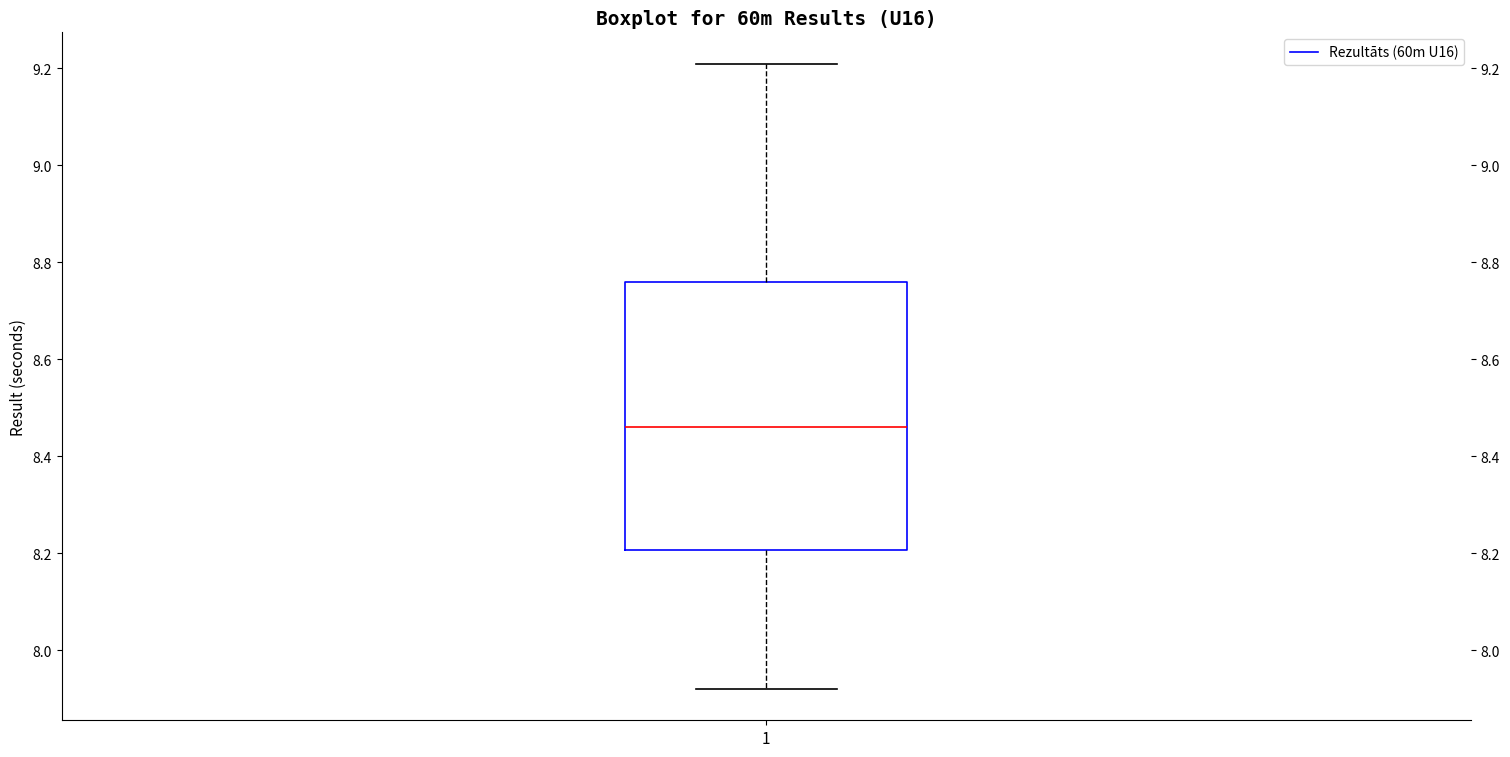

Transcribe this box plot: give where the median line is, the range the box spans, and where the two whiskers end, as read against the y-axis. The values are not printed on the chart, so give them approximately, as read against the axis.

median 8.46, box 8.20 to 8.76, whiskers 7.92 to 9.22